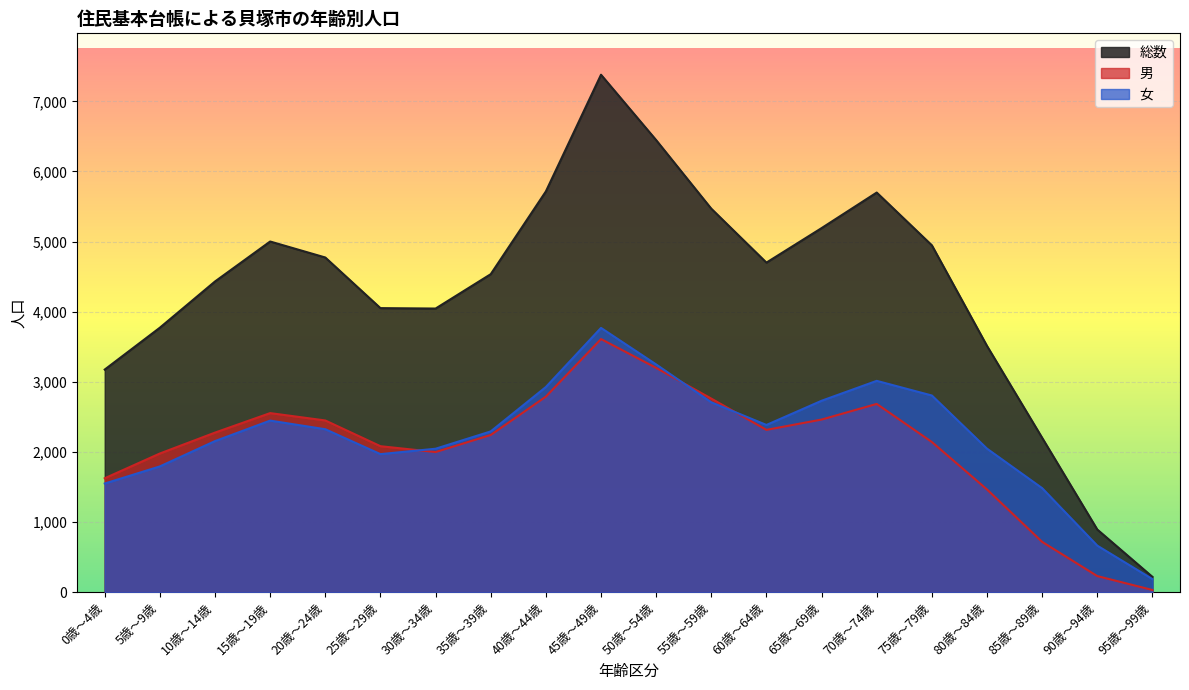

What is the total value across all series at 60歳～64歳?

9400